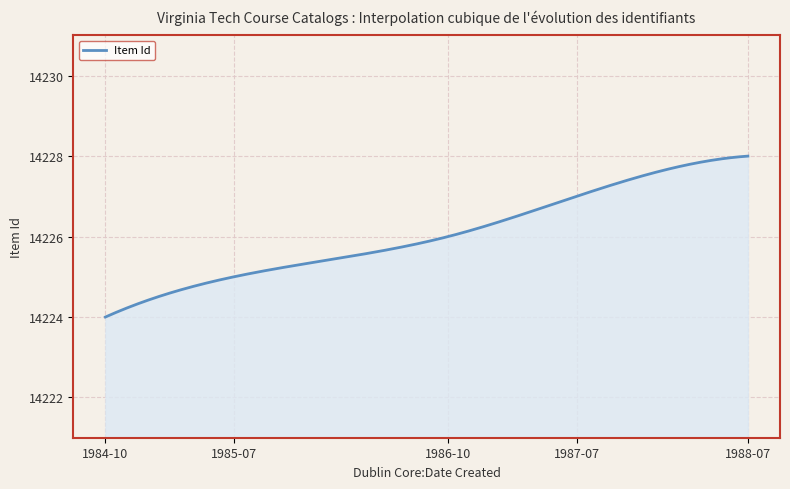

What is the smallest value displayed?

14224.0